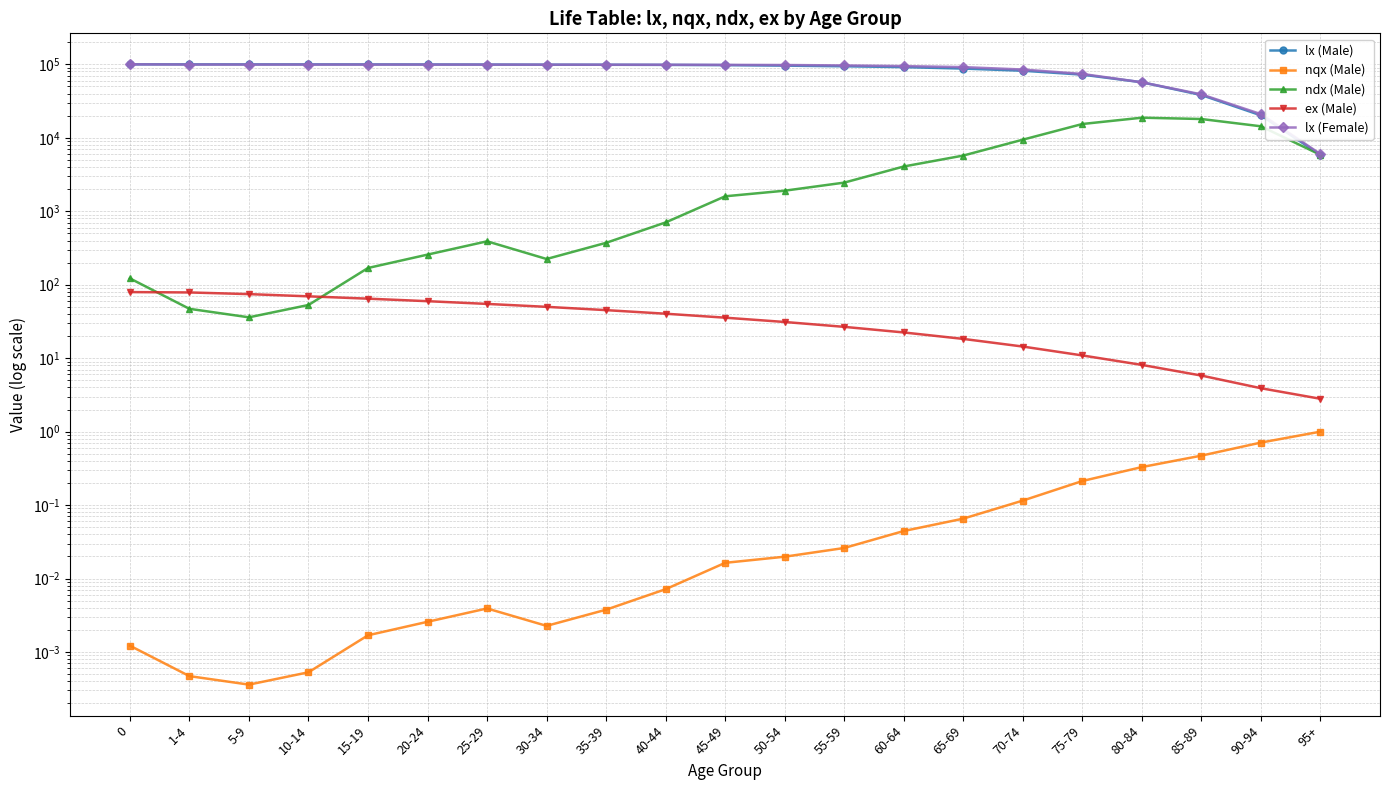

Is it true that nqx (Male) equals 0.0 at 50-54?

False